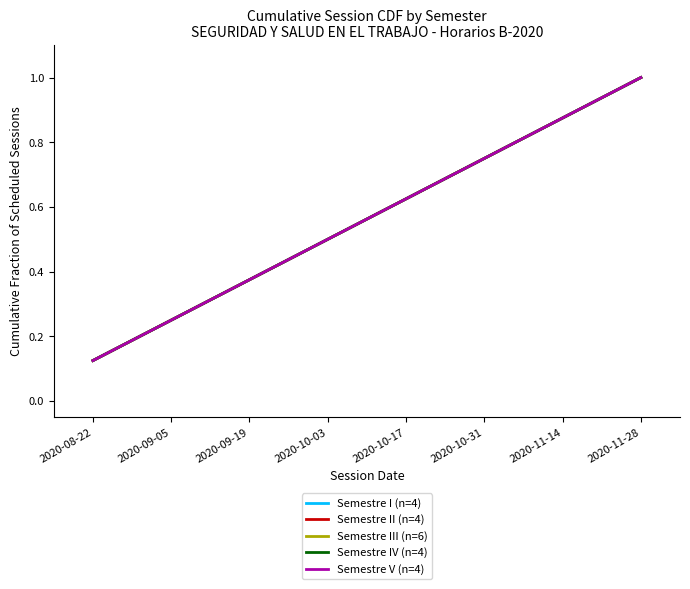

Is this an area chart (filled region under the line)?

No